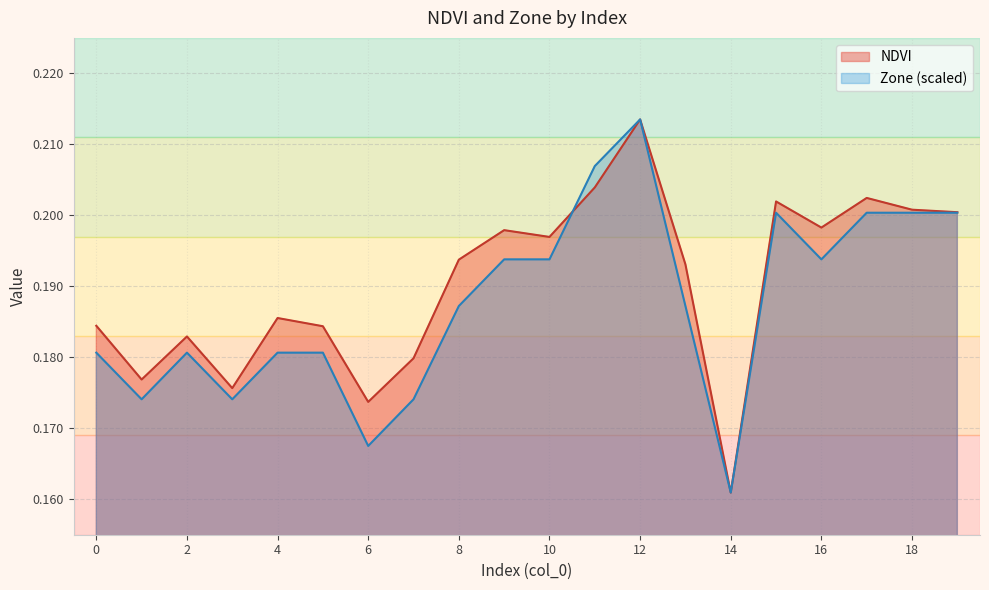

At how many categories does at least one series exceed 0?

20